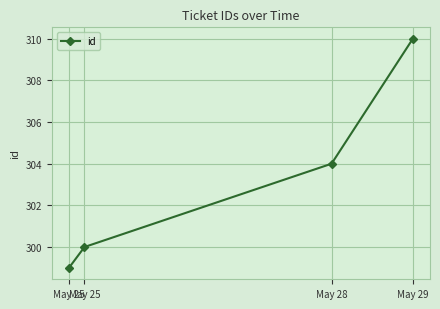

List the labels in order of value, largest first.

May 29, May 28, May 25, May 25